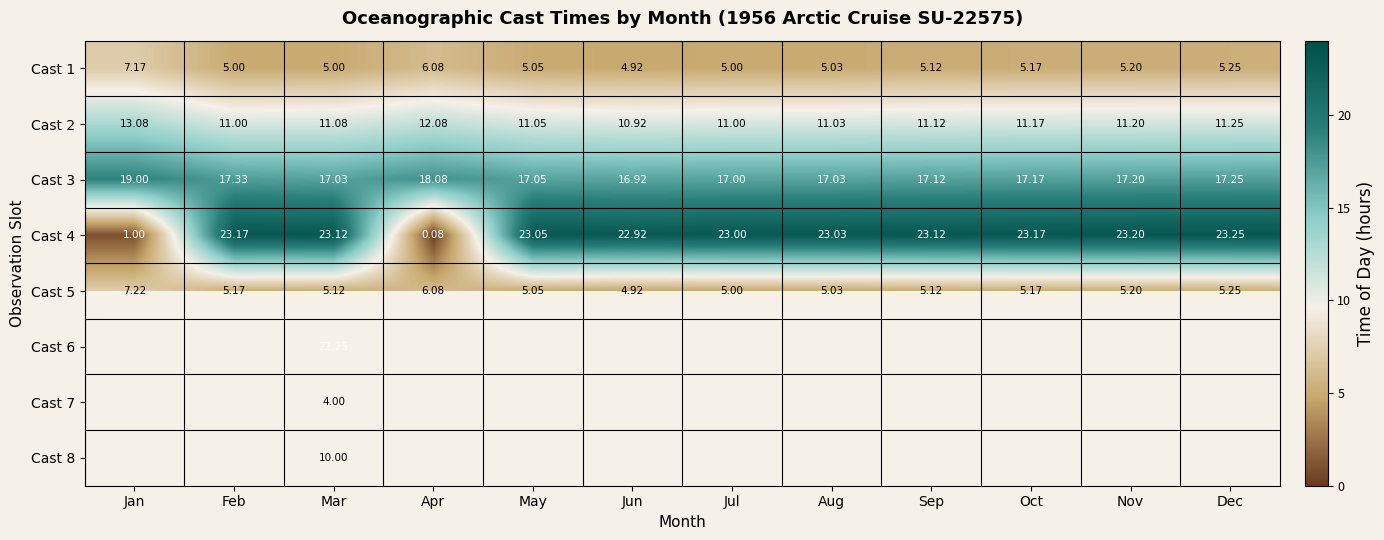

At which category is the sum across all series the highest?

Mar